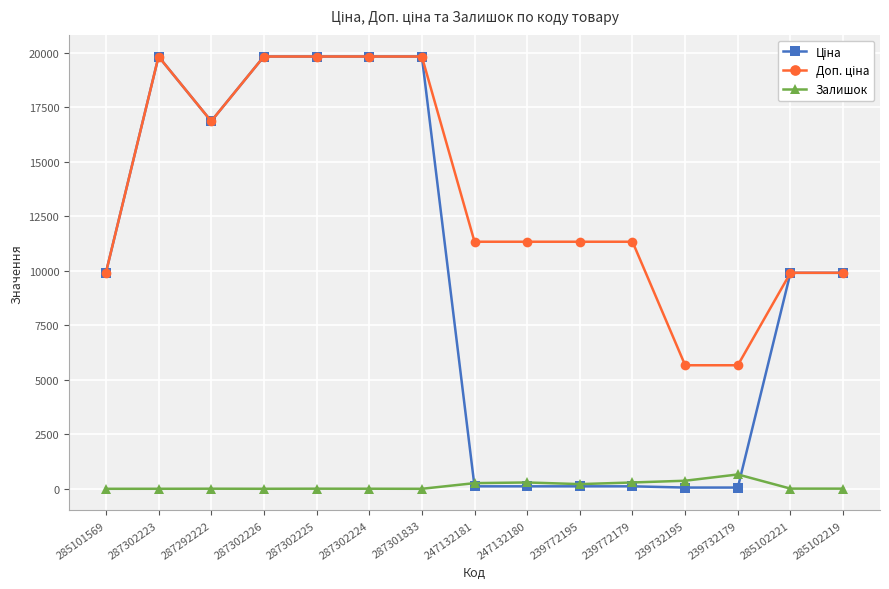

What is the label of the 14th point from the left?

285102221